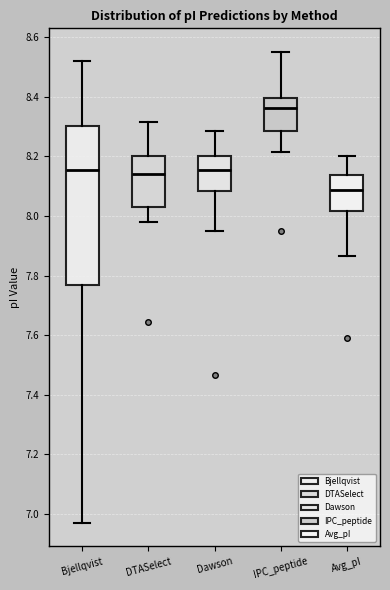

Which box's median line is the lowest?

Avg_pI